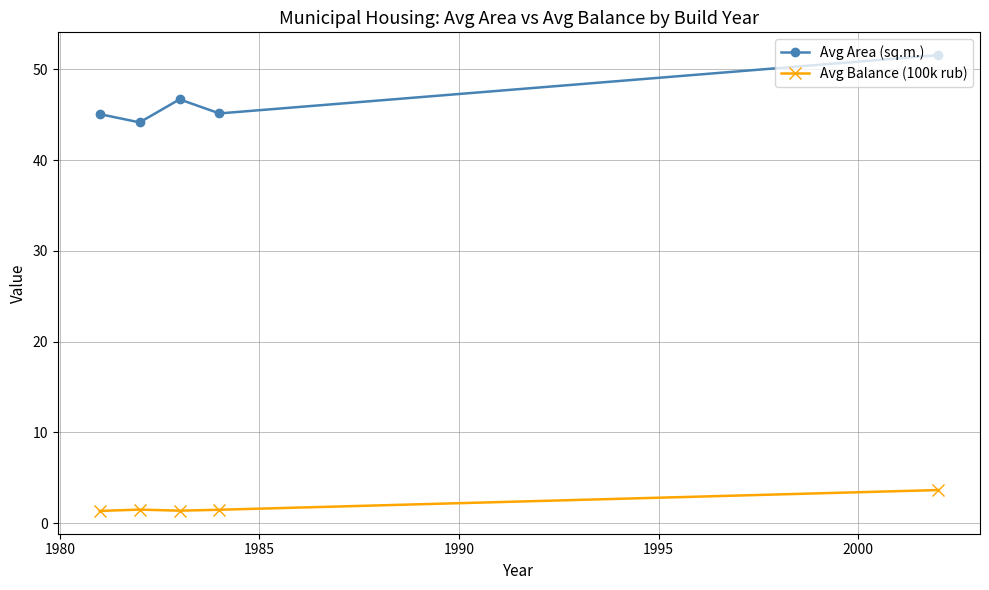

True or false: Avg Balance (100k rub) and Avg Area (sq.m.) cross at least once.

False